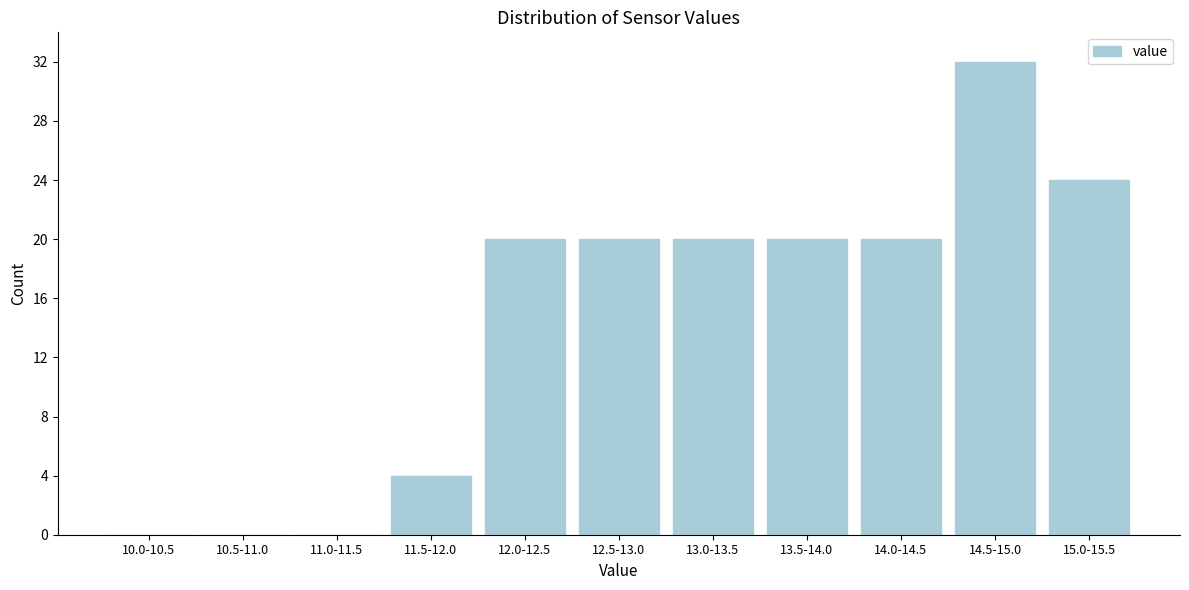

Reading left to right, transcribe all the data shown in this chart.

10.0-10.5=0	10.5-11.0=0	11.0-11.5=0	11.5-12.0=4	12.0-12.5=20	12.5-13.0=20	13.0-13.5=20	13.5-14.0=20	14.0-14.5=20	14.5-15.0=32	15.0-15.5=24